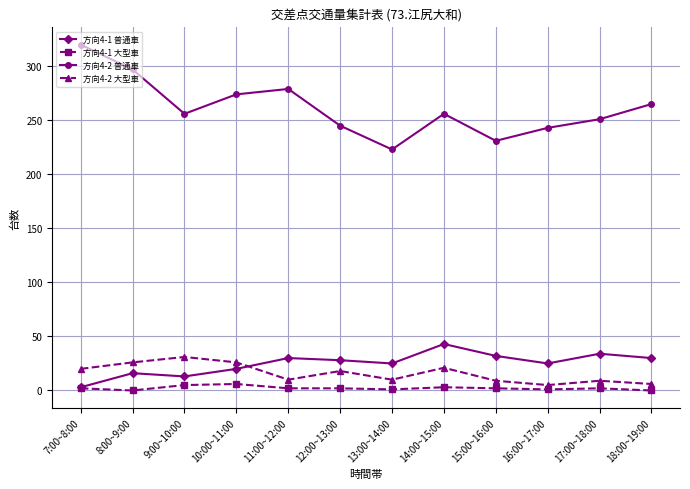

Which series has the widest spread of values?

方向4-2 普通車